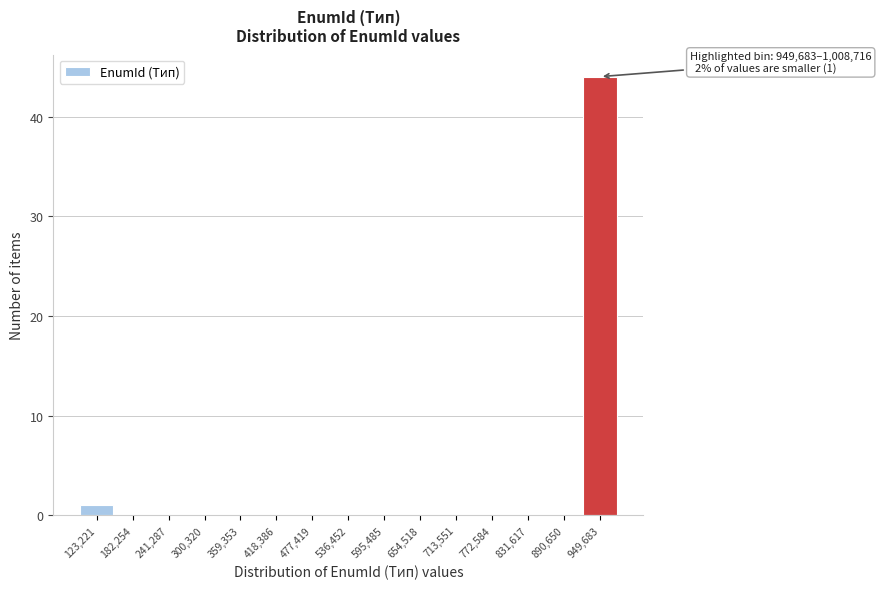

Reading left to right, list all the values displayed in this chart.

123,221=1	182,254=0	241,287=0	300,320=0	359,353=0	418,386=0	477,419=0	536,452=0	595,485=0	654,518=0	713,551=0	772,584=0	831,617=0	890,650=0	949,683=44